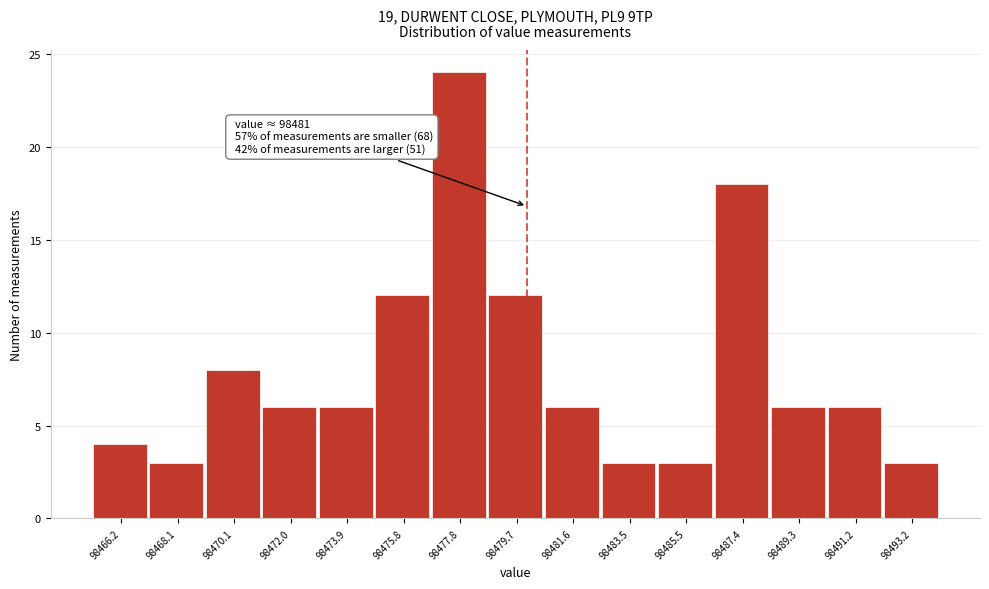

Reading right to left, list all the values displayed in this chart.

98493.2=3	98491.2=6	98489.3=6	98487.4=18	98485.5=3	98483.5=3	98481.6=6	98479.7=12	98477.8=24	98475.8=12	98473.9=6	98472.0=6	98470.1=8	98468.1=3	98466.2=4